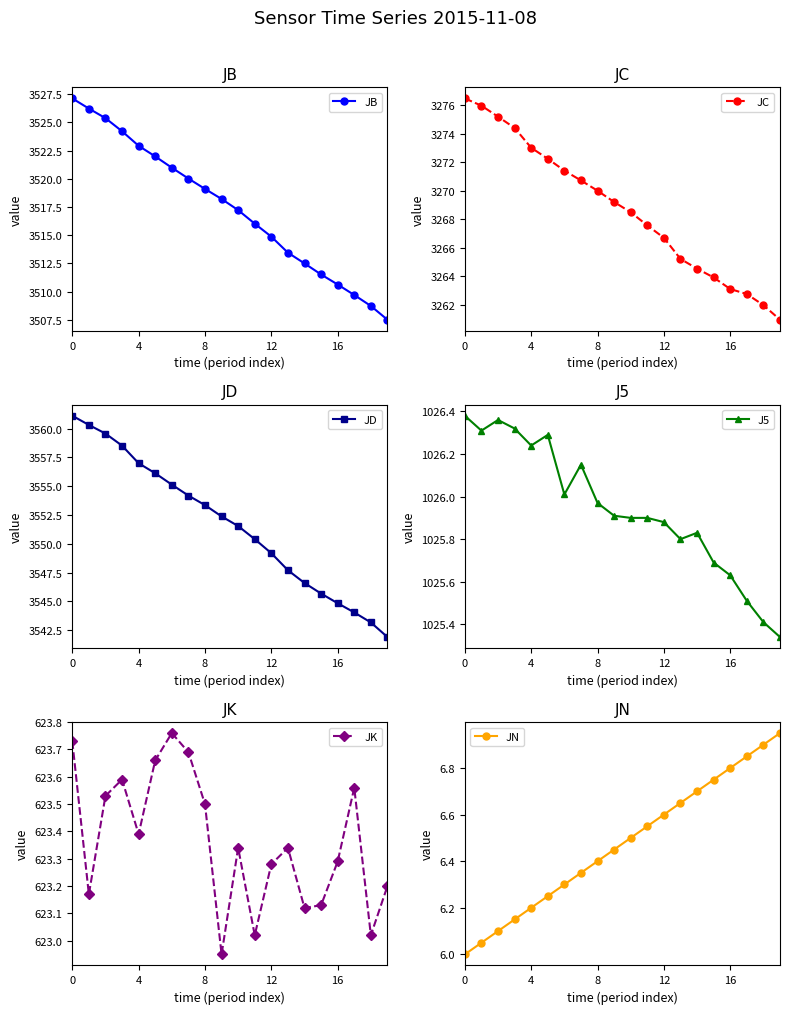

Which series has the largest range (max minus min)?

JB